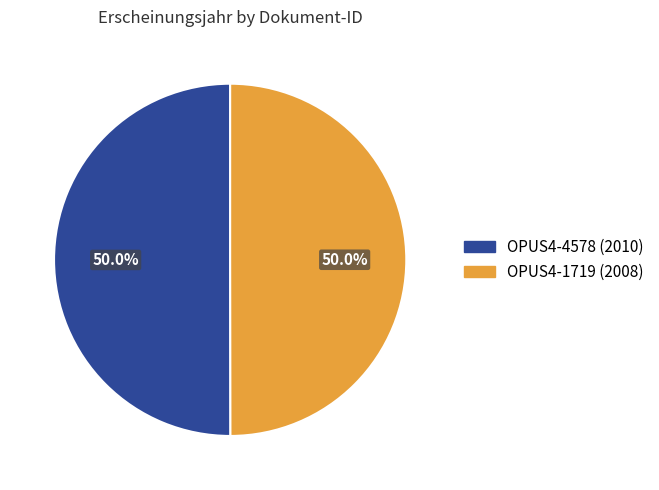

What is the ratio of the value at OPUS4-4578 to the value at OPUS4-1719?

1.0